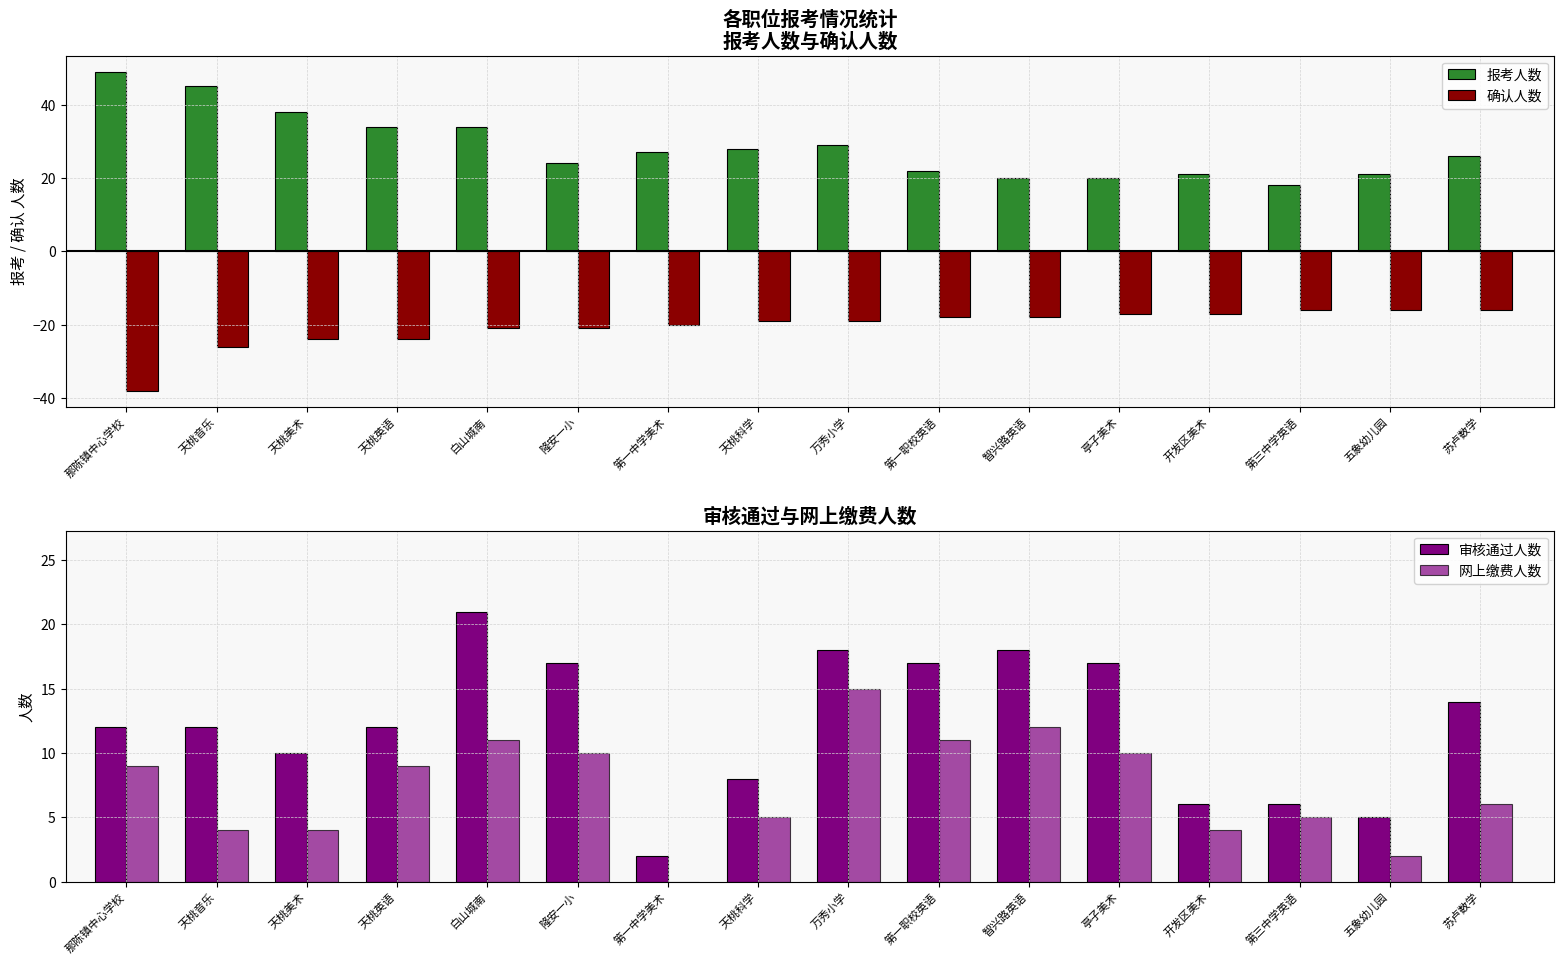

How many bars are there in each group?

4